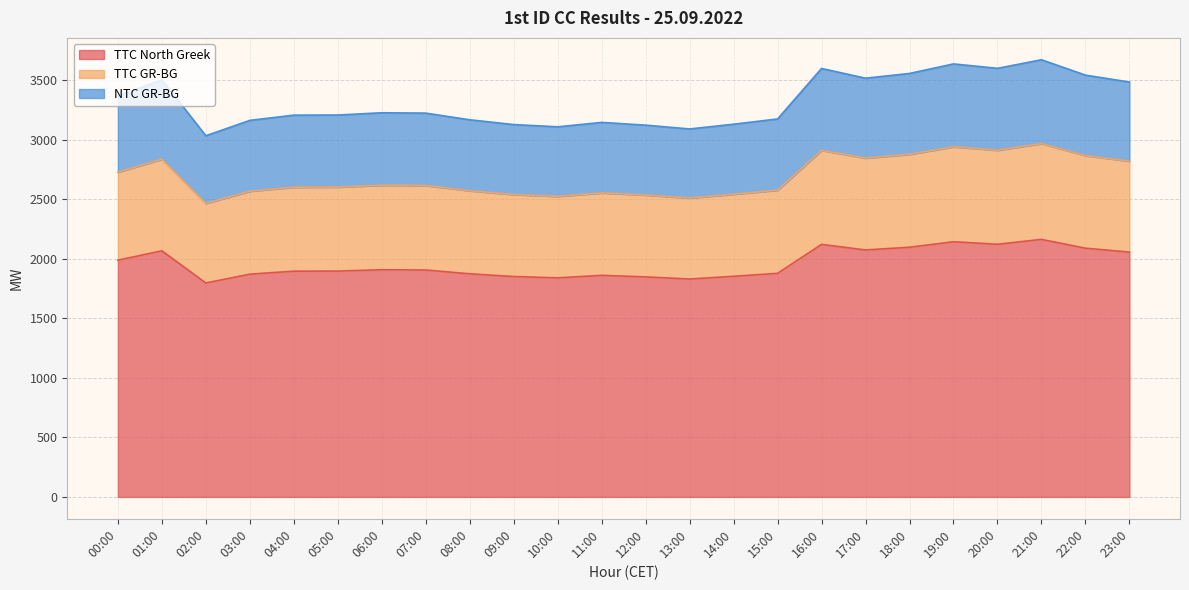

True or false: TTC GR-BG and NTC GR-BG cross at least once.

False